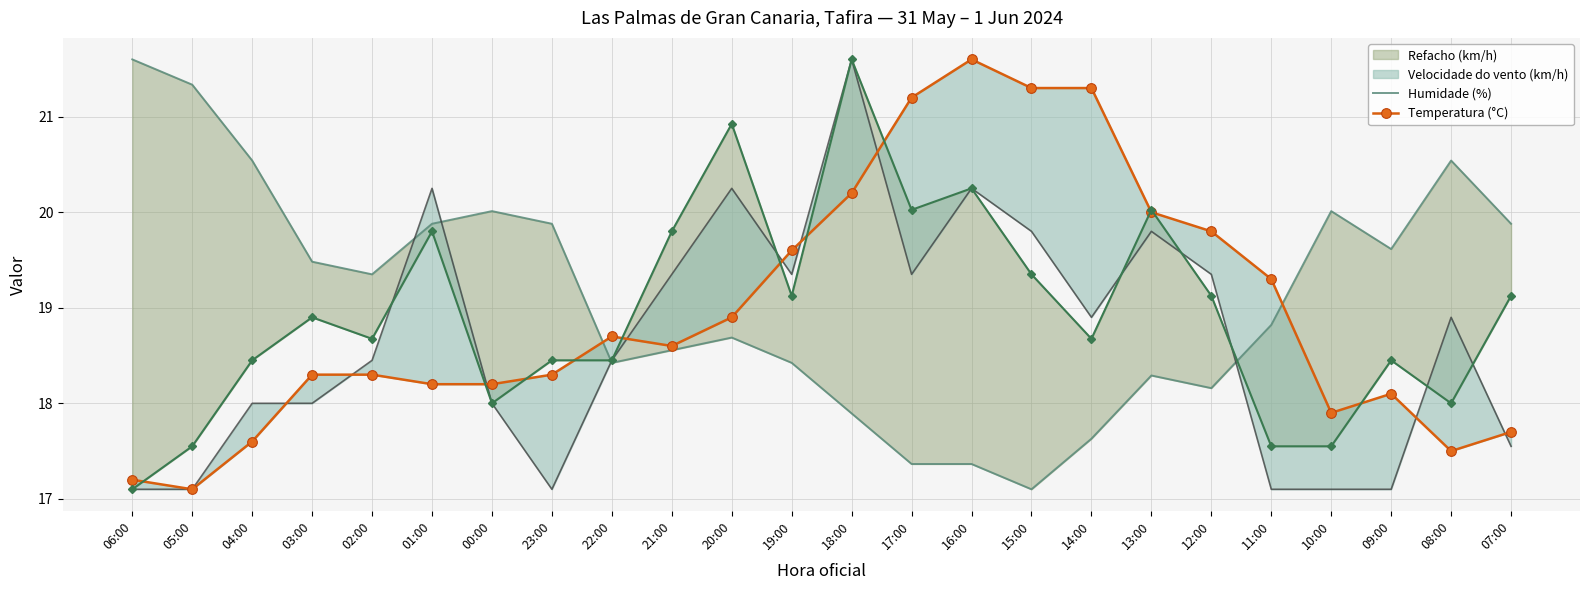

What is the difference between the maximum and minimum values in the Temperatura (°C) series?

4.5